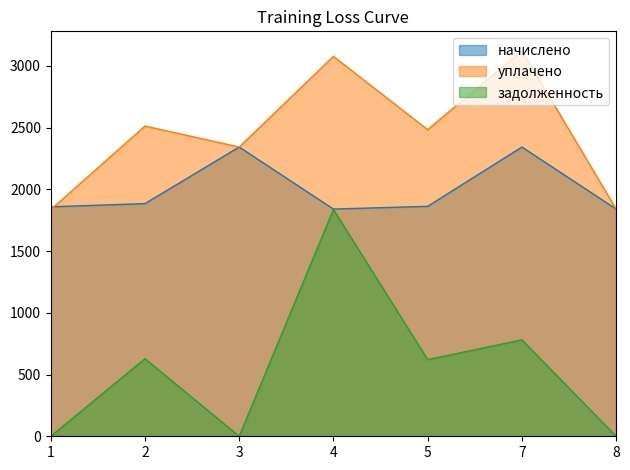

True or false: задолженность has a value of 963.5 at 3.

False